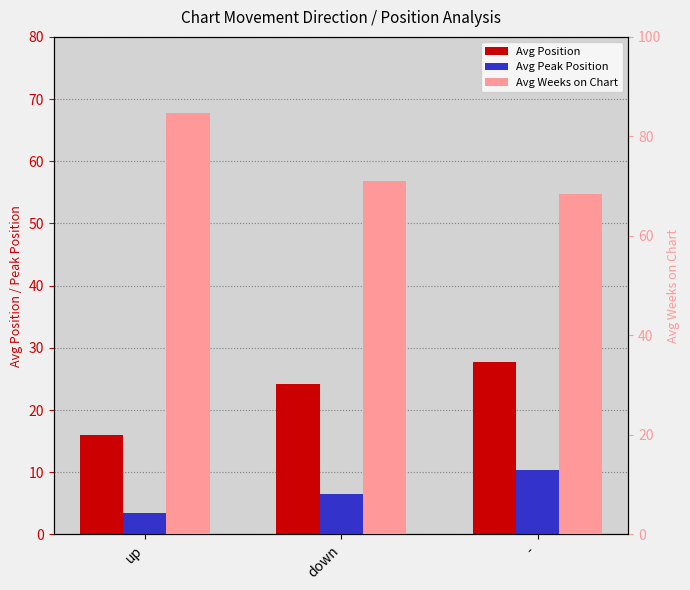

Reading left to right, extract all data points from this chart.

Avg Position: up=15.9	down=24.1	-=27.7
Avg Peak Position: up=3.4	down=6.5	-=10.4
Avg Weeks on Chart: up=84.8	down=71.1	-=68.4